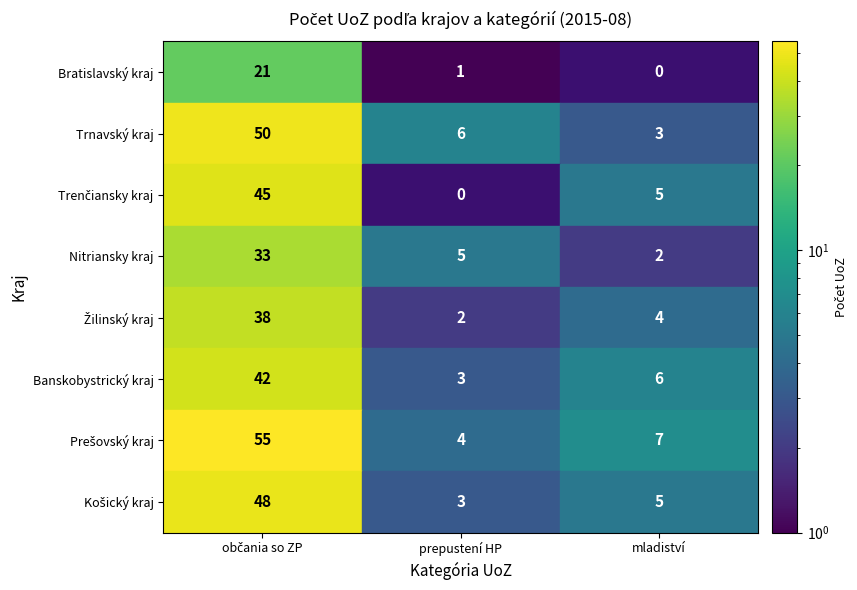

What is the sum of the Trnavský kraj values at mladiství and prepustení HP?

9